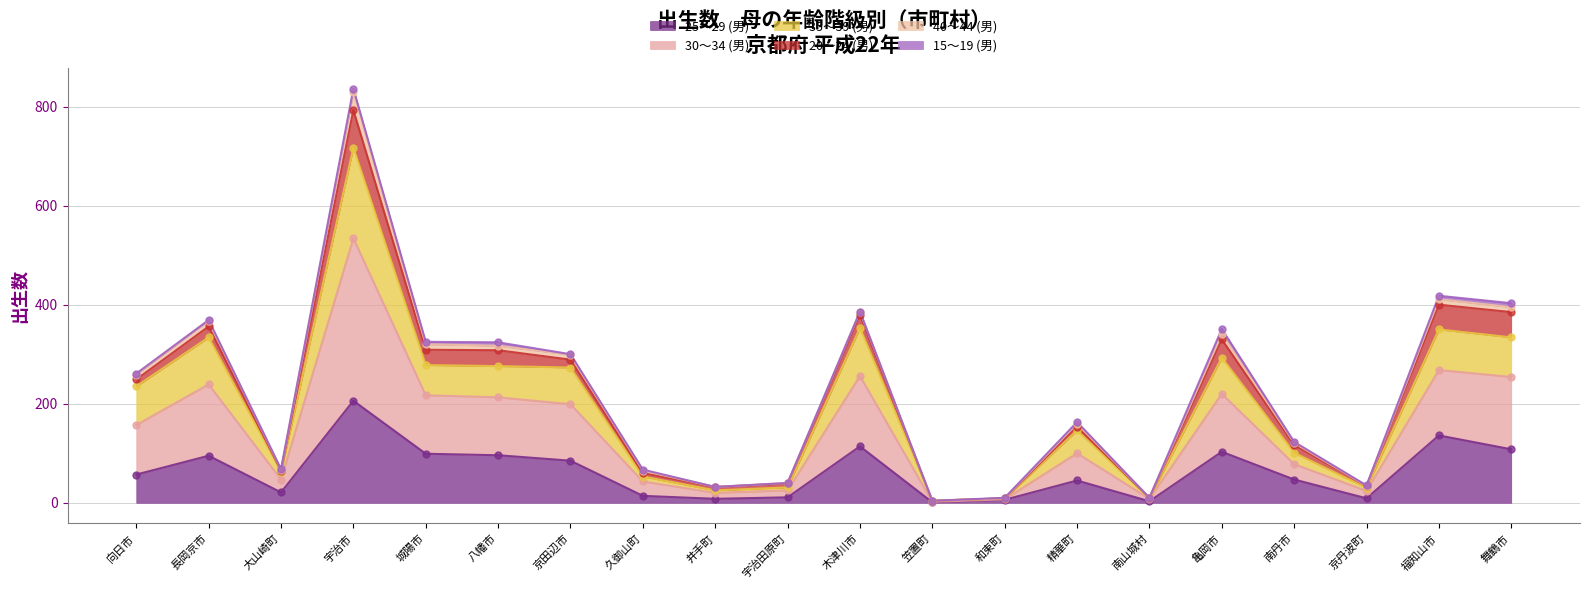

Is it true that 25～29 (男) equals 136 at 福知山市?

True